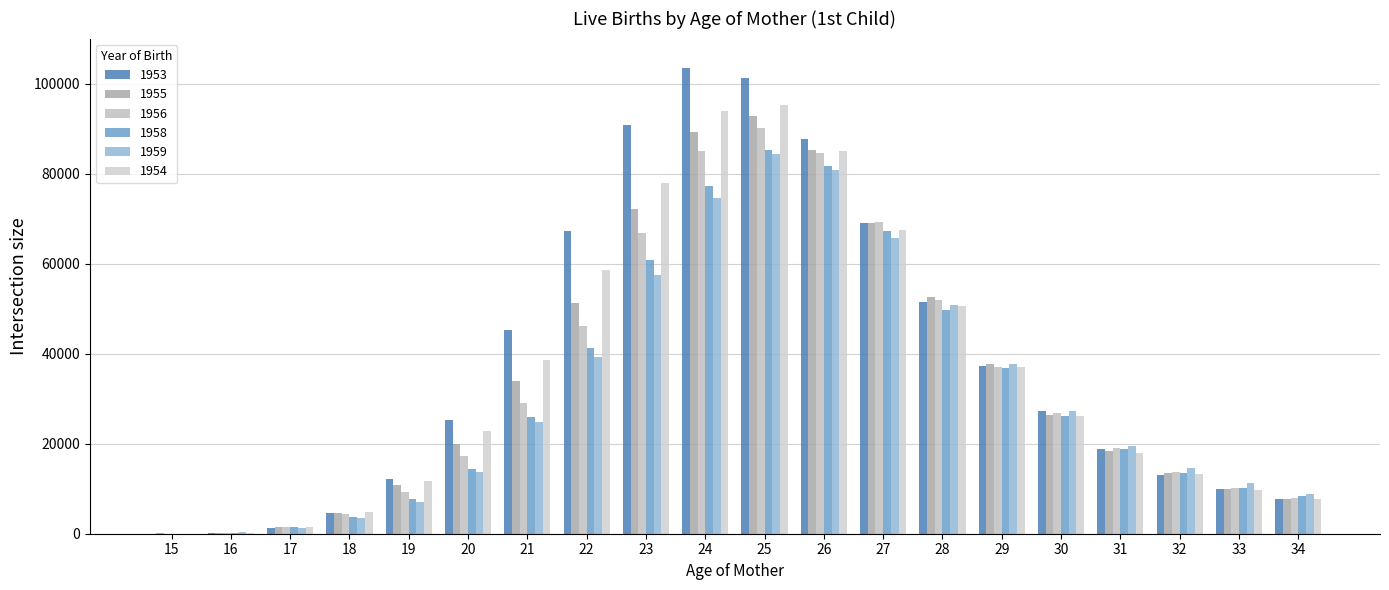

Reading right to left, transcribe all the data shown in this chart.

1953: 34=7705	33=9951	32=13120	31=18773	30=27203	29=37330	28=51440	27=68957	26=87795	25=101261	24=103450	23=90754	22=67357	21=45185	20=25236	19=12058	18=4585	17=1294	16=215	15=29
1955: 34=7820	33=10015	32=13561	31=18469	30=26272	29=37736	28=52618	27=68988	26=85184	25=92845	24=89187	23=72117	22=51154	21=34022	20=19970	19=10784	18=4592	17=1440	16=252	15=67
1956: 34=7980	33=10178	32=13613	31=18945	30=26860	29=37084	28=51895	27=69347	26=84686	25=90180	24=85062	23=66818	22=46134	21=29093	20=17203	19=9203	18=4462	17=1545	16=261	15=24
1958: 34=8317	33=10209	32=13529	31=18714	30=26237	29=36798	28=49659	27=67352	26=81676	25=85251	24=77284	23=60891	22=41348	21=25871	20=14387	19=7806	18=3795	17=1426	16=267	15=23
1959: 34=8800	33=11285	32=14700	31=19573	30=27291	29=37706	28=50774	27=65673	26=80817	25=84297	24=74587	23=57432	22=39273	21=24761	20=13751	19=7128	18=3390	17=1356	16=304	15=29
1954: 34=7668	33=9765	32=13213	31=17824	30=26229	29=36992	28=50579	27=67576	26=85062	25=95304	24=93908	23=77898	22=58536	21=38578	20=22876	19=11714	18=4793	17=1387	16=247	15=40